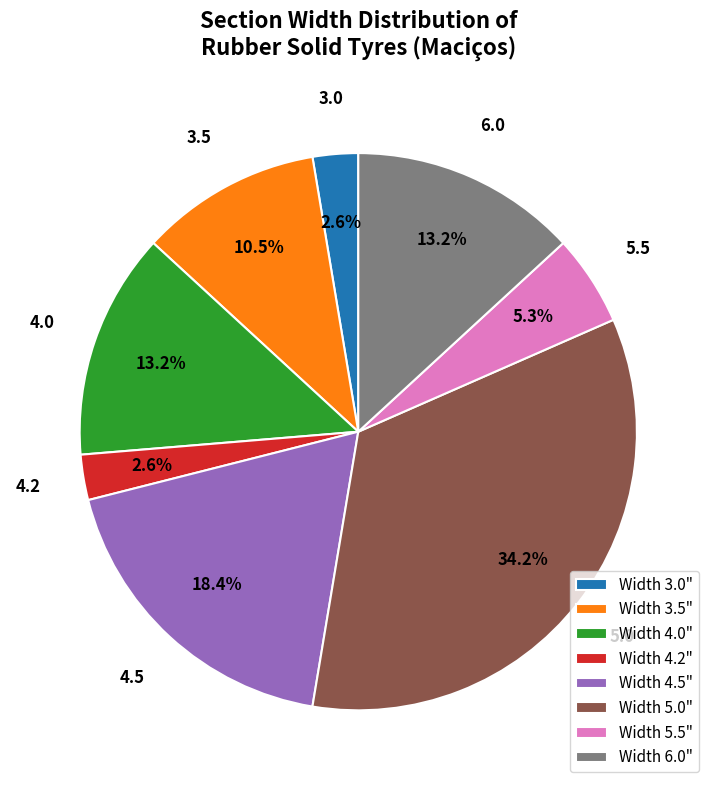

Which has a higher value, Width 4.0" or Width 5.0"?

Width 5.0"